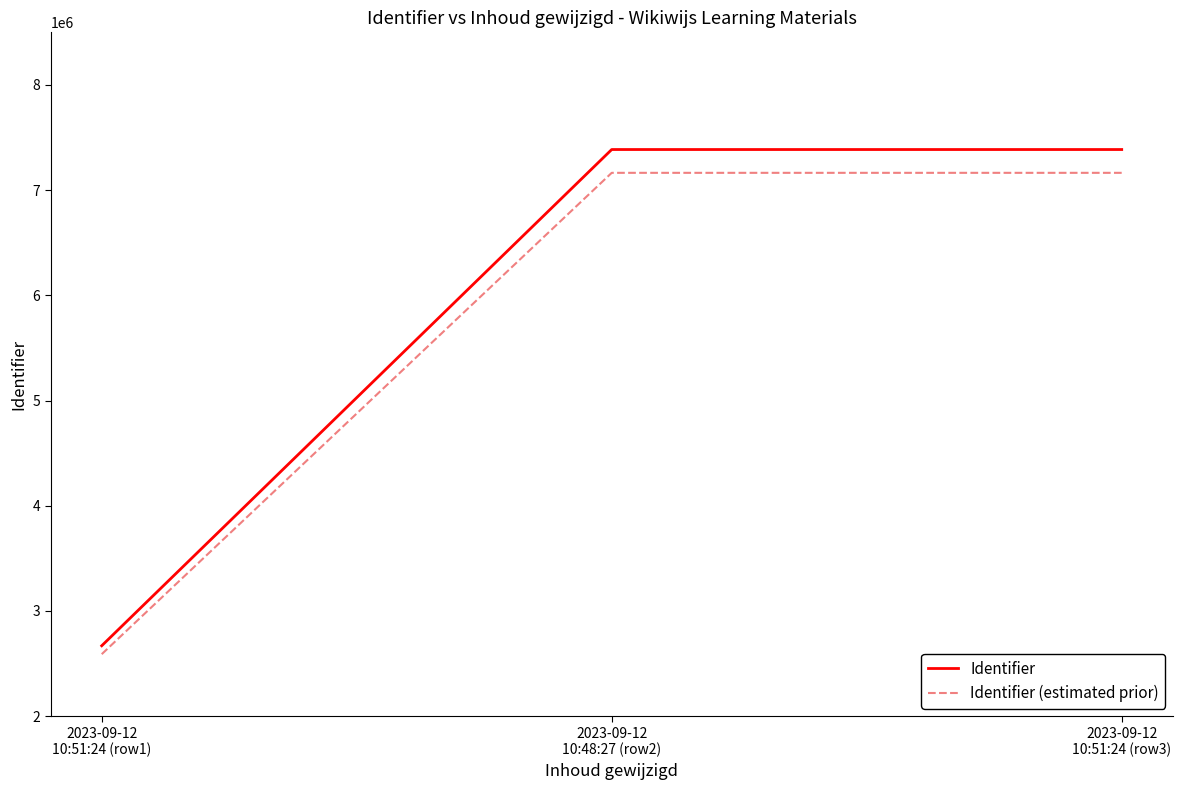

How many distinct data groups are displayed?

2